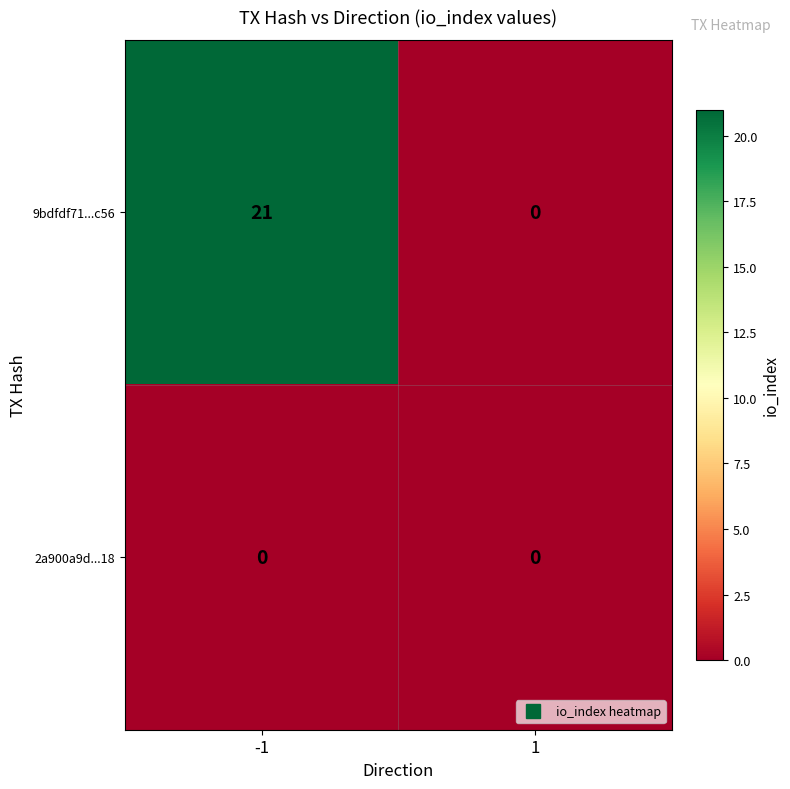

What is the highest value of the 9bdfdf71...c56 series?

21